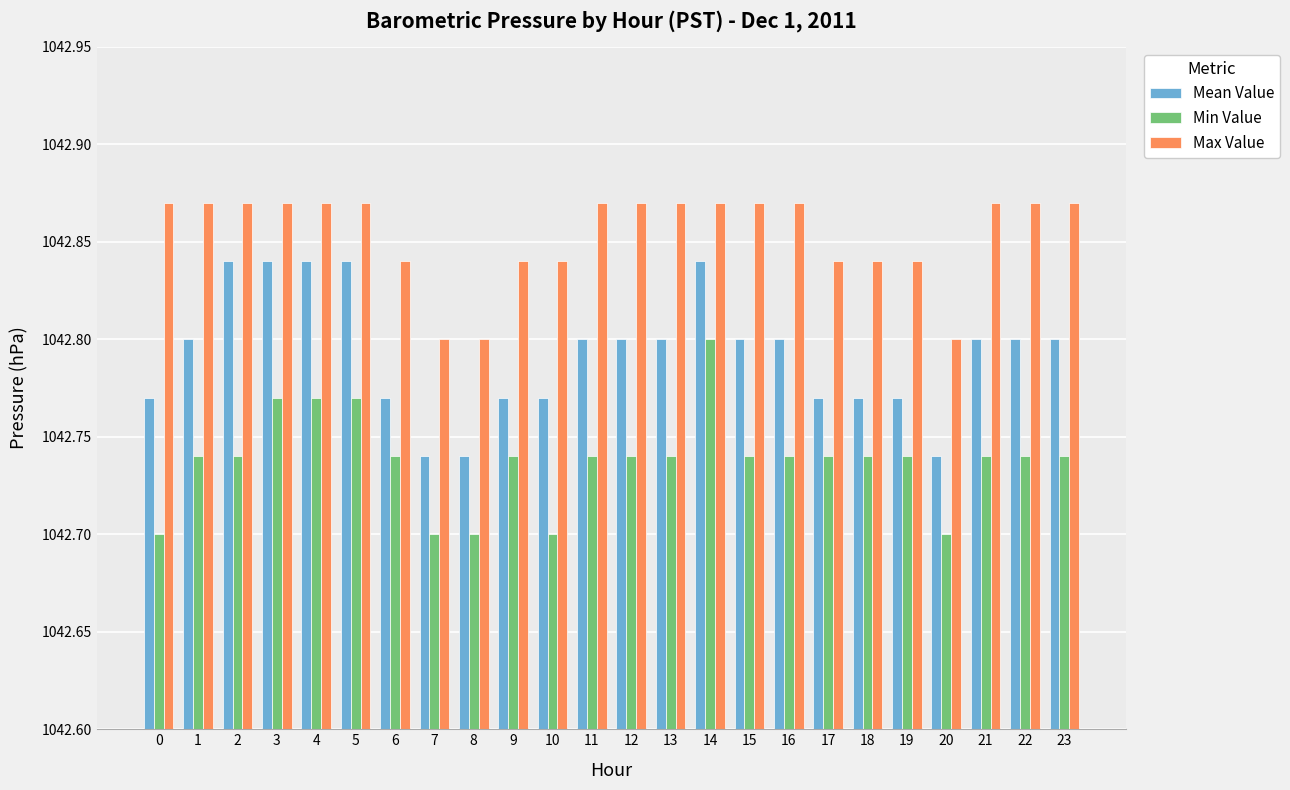

At which category is the sum across all series the highest?

14